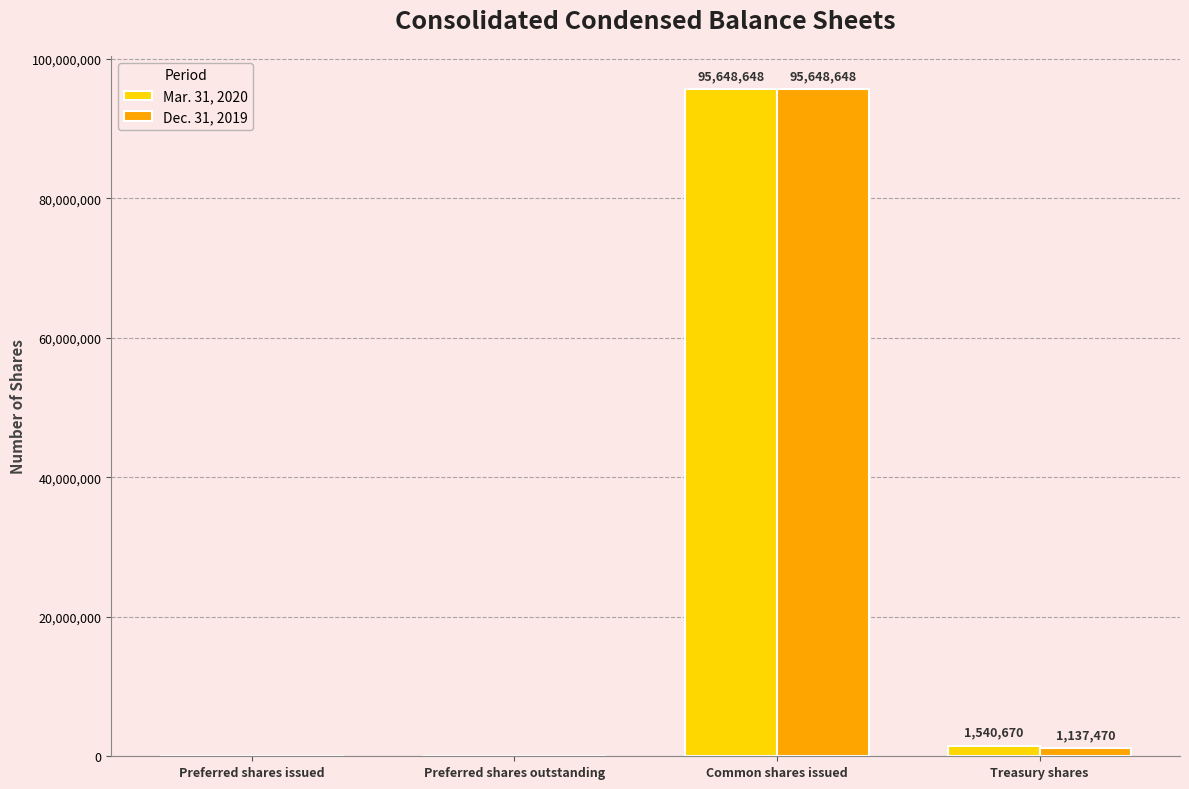

What is the average value of the Mar. 31, 2020 series?

24297330